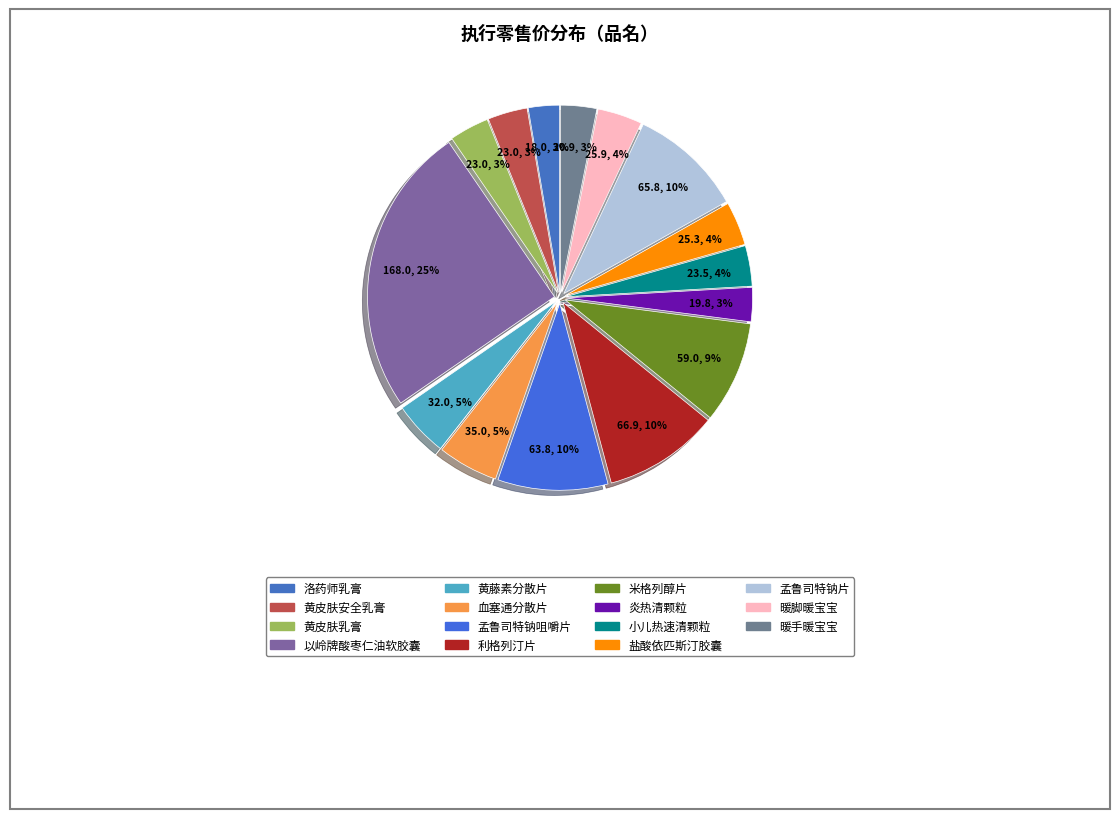

What is the change in value from 黄皮肤安全乳膏 to 血塞通分散片?

+12.0